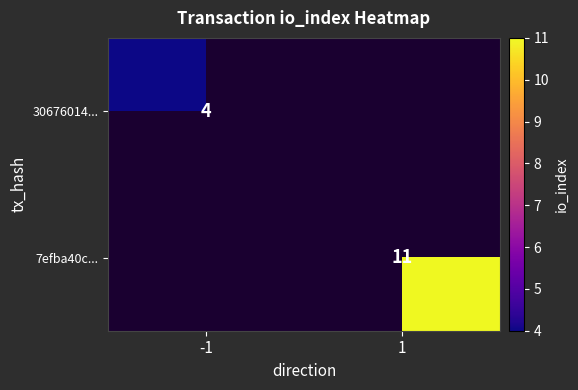

The value of 7efba40c... at 1 is 11. True or false?

True